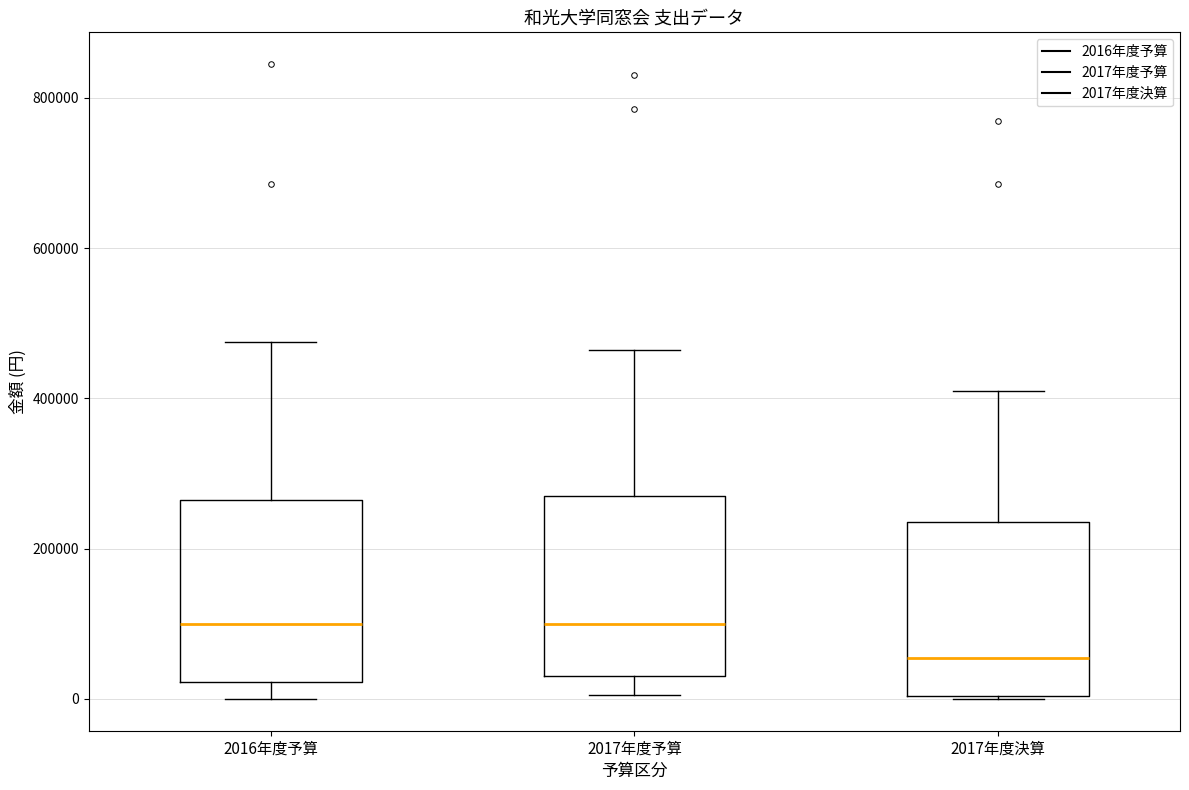

Reading left to right, transcribe this box plot: for each box, give where its median line is, the range the box spans, and where its two whiskers end, as read against the y-axis. The values are not printed on the chart, so give them approximately, as read against the axis.

2016年度予算: median 100000, box 20000 to 260000, whiskers 0 to 480000
2017年度予算: median 100000, box 40000 to 280000, whiskers 0 to 460000
2017年度決算: median 60000, box 0 to 240000, whiskers 0 to 400000